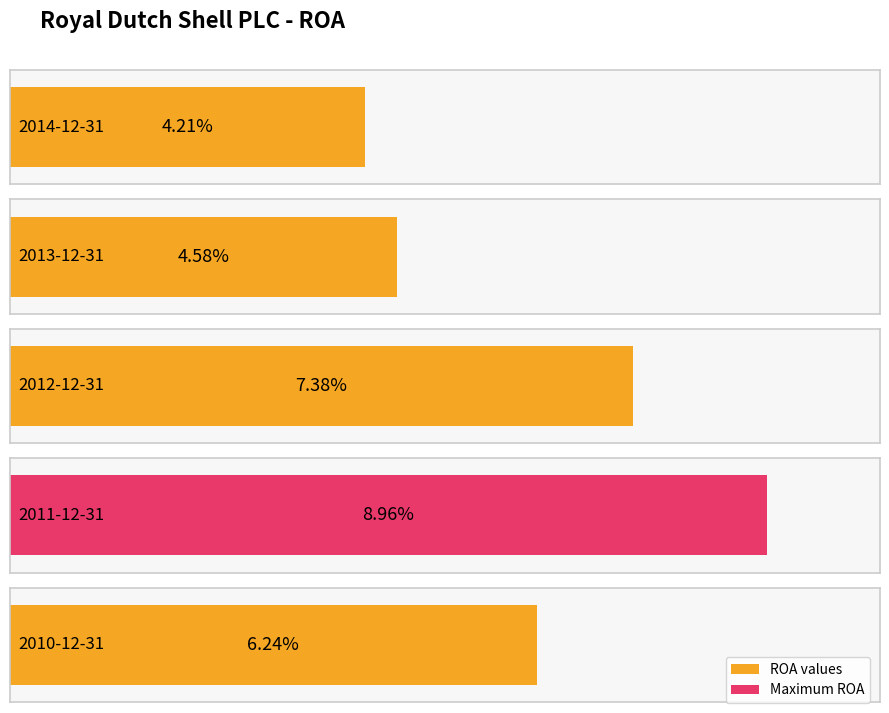

Are the bars grouped side by side (vs. stacked)?

No